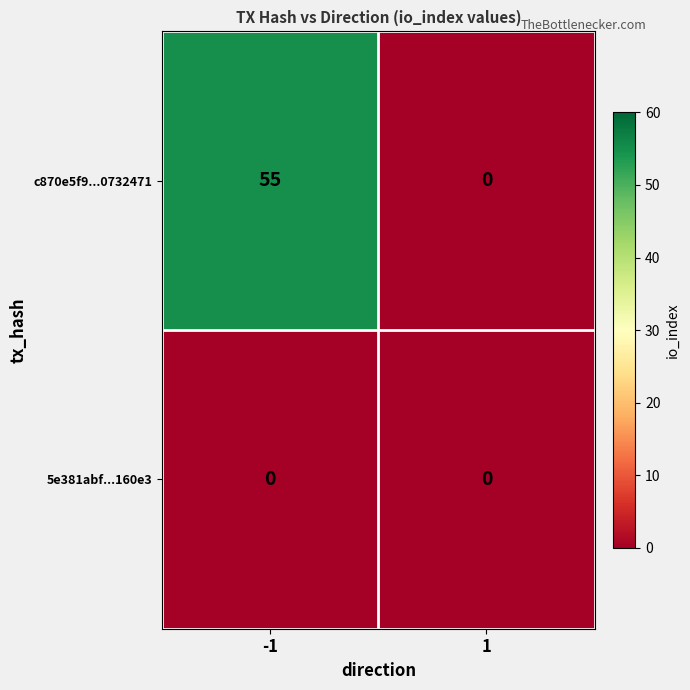

Reading left to right, what are all the values shown in this chart?

c870e5f9...0732471: 55	0
5e381abf...160e3: 0	0